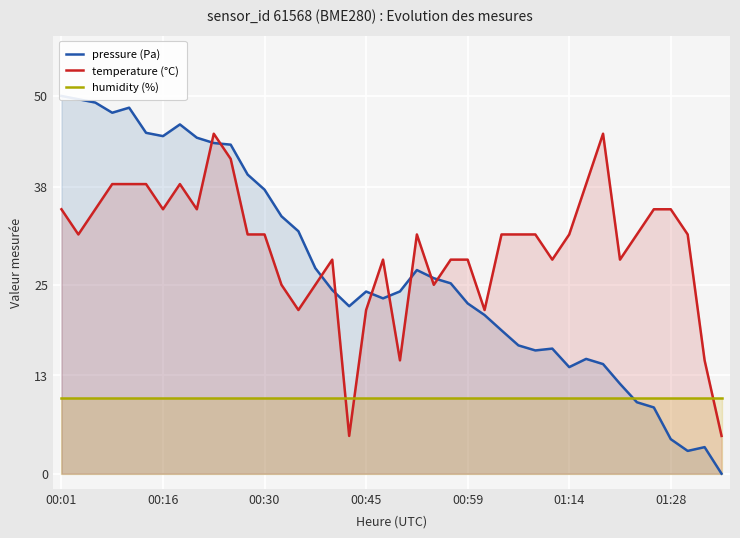

Reading left to right, what are all the values shown in this chart?

pressure (Pa): 50.0	49.6	49.1	47.8	48.4	45.1	44.7	46.2	44.5	43.8	43.6	39.6	37.6	34.1	32.1	27.2	24.3	22.2	24.1	23.2	24.1	27.0	25.9	25.2	22.5	21.0	19.0	17.0	16.3	16.6	14.1	15.2	14.5	11.9	9.5	8.8	4.6	3.0	3.5	0.0
temperature (°C): 35.0	31.7	35.0	38.3	38.3	38.3	35.0	38.3	35.0	45.0	41.7	31.7	31.7	25.0	21.7	25.0	28.3	5.0	21.7	28.3	15.0	31.7	25.0	28.3	28.3	21.7	31.7	31.7	31.7	28.3	31.7	38.3	45.0	28.3	31.7	35.0	35.0	31.7	15.0	5.0
humidity (%): 10.0	10.0	10.0	10.0	10.0	10.0	10.0	10.0	10.0	10.0	10.0	10.0	10.0	10.0	10.0	10.0	10.0	10.0	10.0	10.0	10.0	10.0	10.0	10.0	10.0	10.0	10.0	10.0	10.0	10.0	10.0	10.0	10.0	10.0	10.0	10.0	10.0	10.0	10.0	10.0